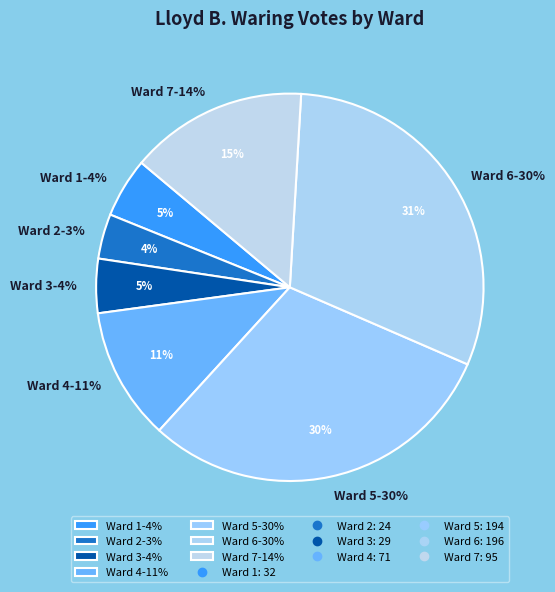

How many slices are in this pie chart?

7